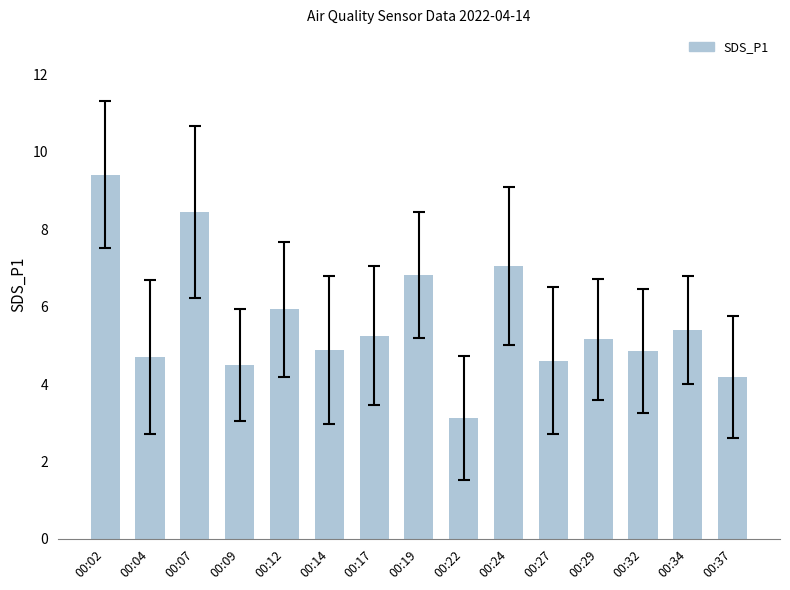

Is it true that the value at 00:07 is 8.4?

True